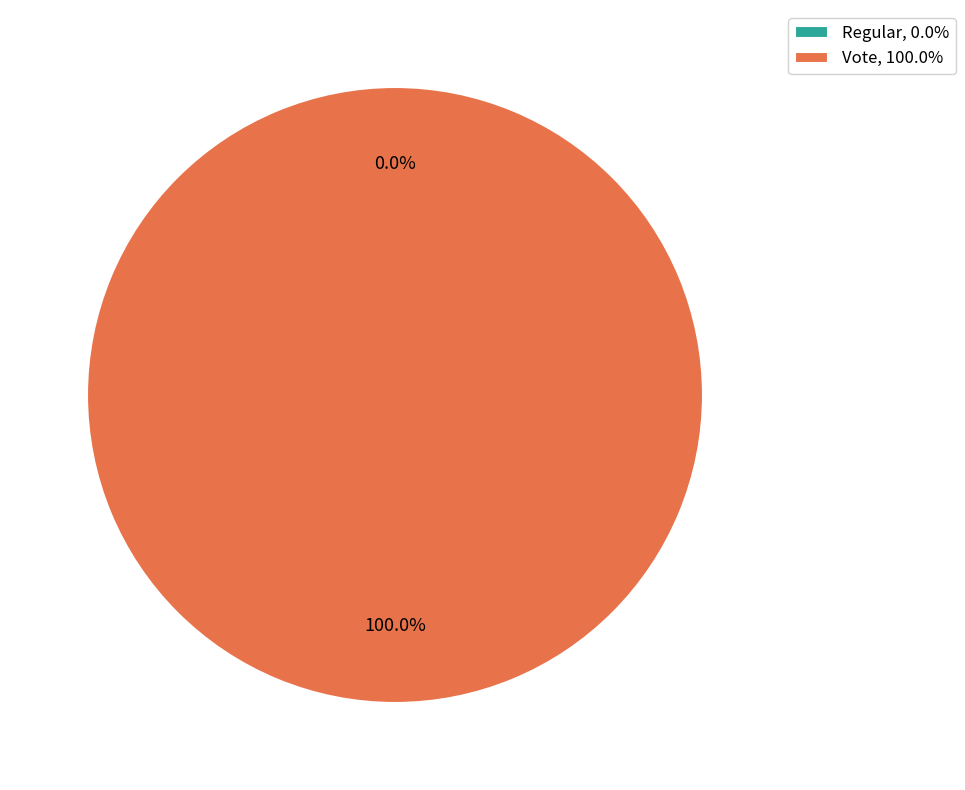

Which category has the smallest portion of the pie?

Regular